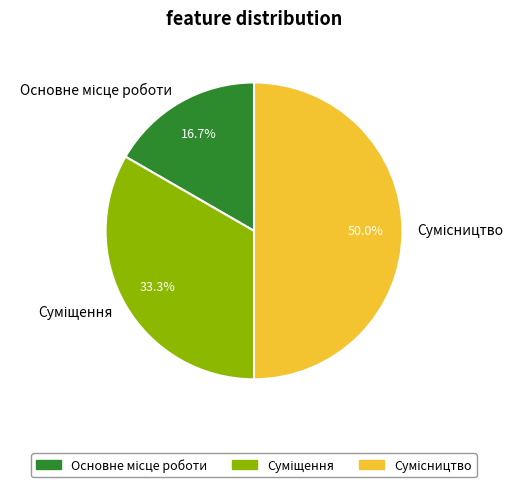

How many slices are in this pie chart?

3